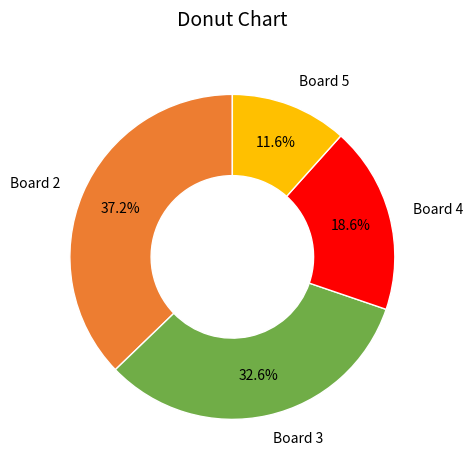

Does any single category account for the majority?

No